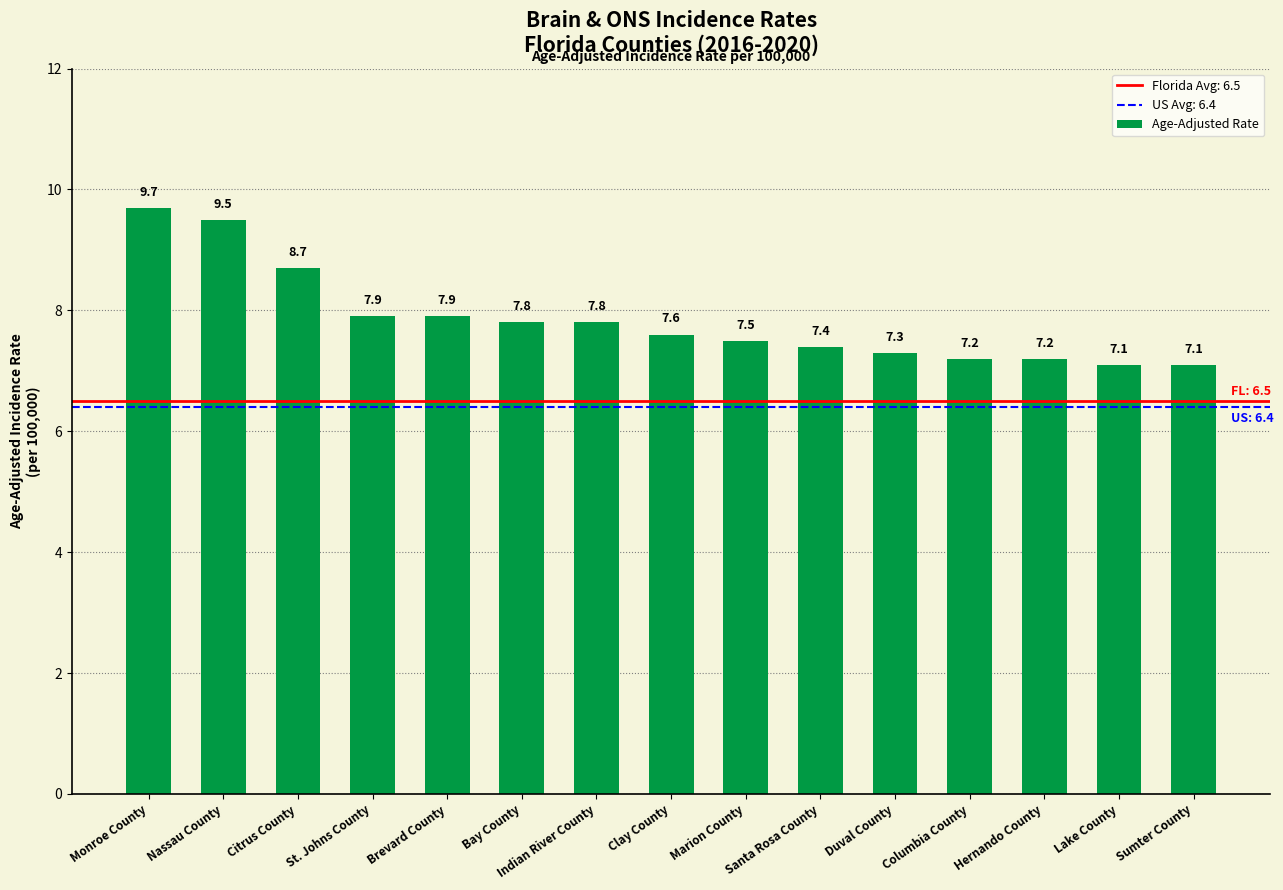

What is the value of the 8th bar from the left?

7.6